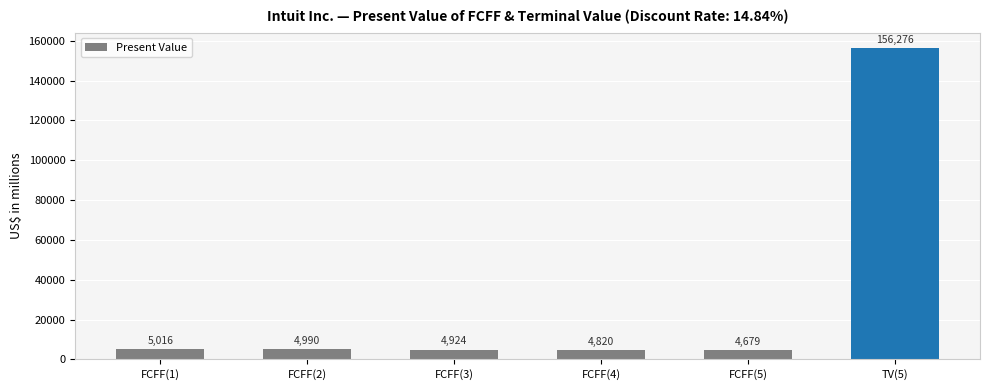

Read the value at FCFF(2), to the nearest 50.

5000